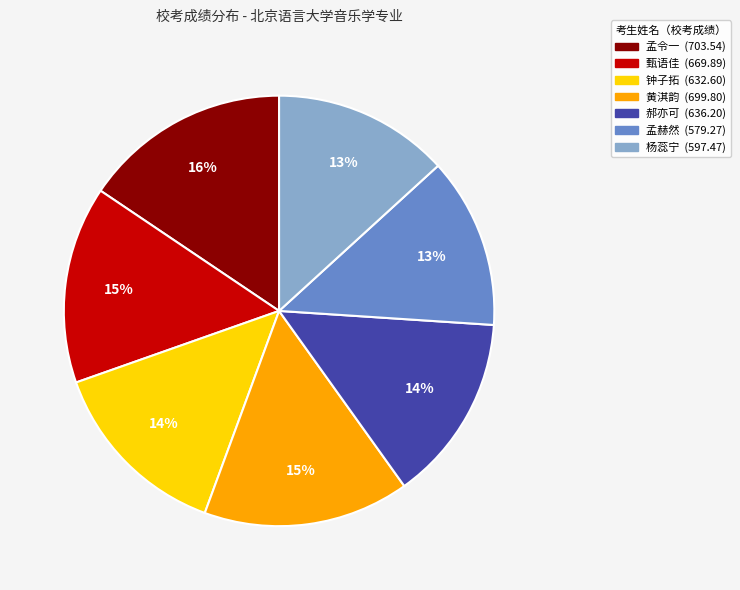

Does 钟子拓 account for over 50% of the chart?

No